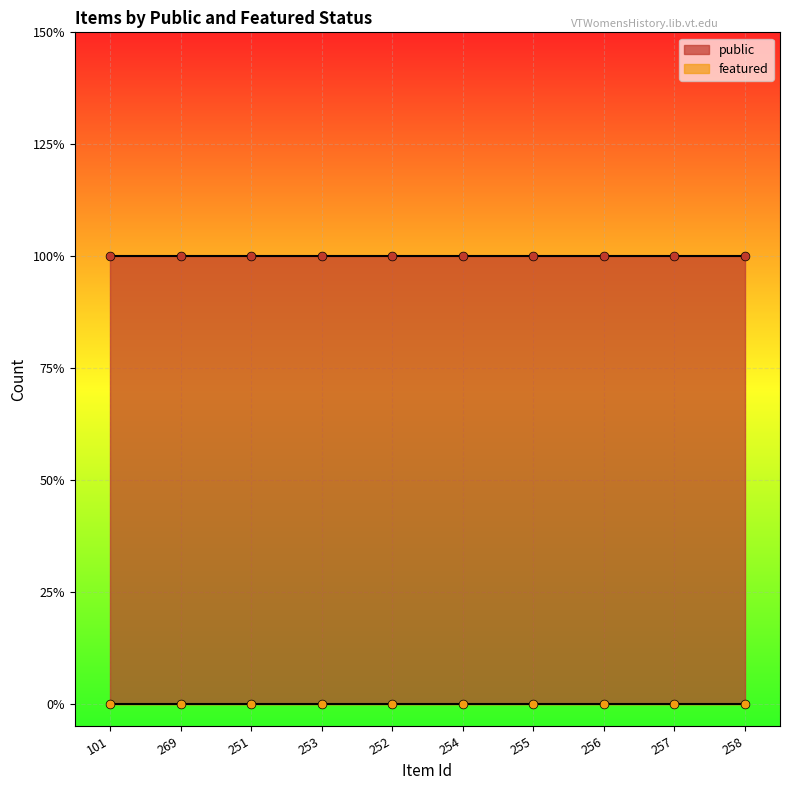

Is the value of public at 101 greater than the value of featured at 101?

Yes